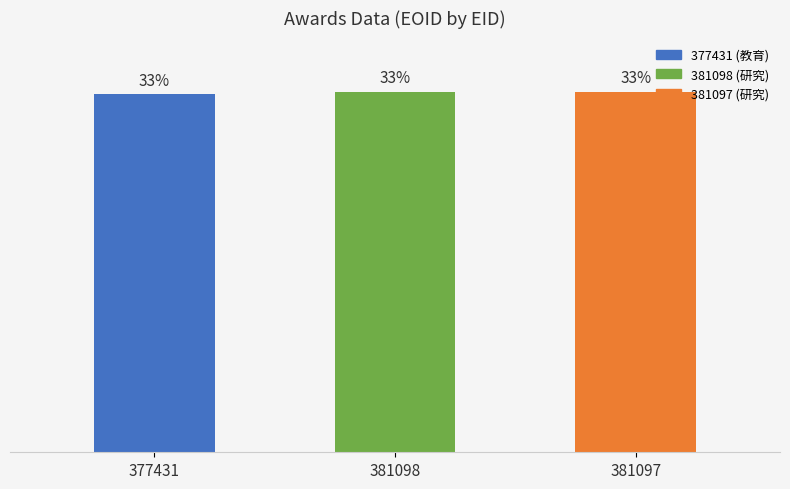

What is the difference between the maximum and minimum values?

0.2